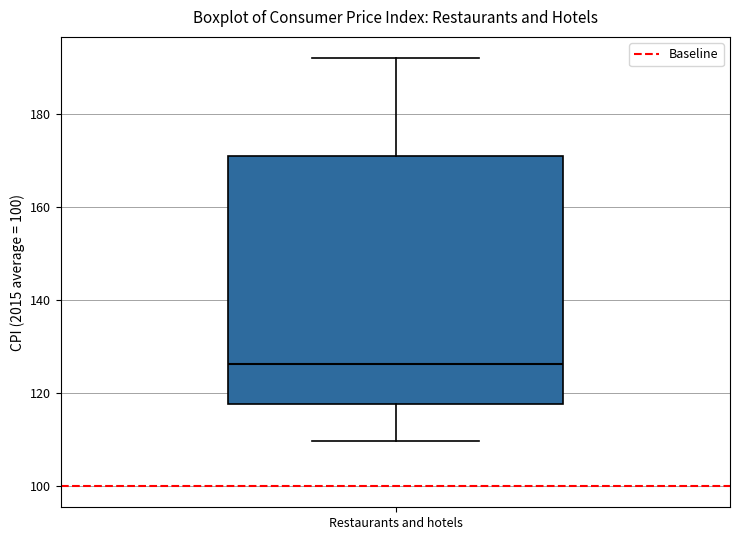

Transcribe this box plot: give where the median line is, the range the box spans, and where the two whiskers end, as read against the y-axis. The values are not printed on the chart, so give them approximately, as read against the axis.

median 126, box 118 to 170, whiskers 110 to 192